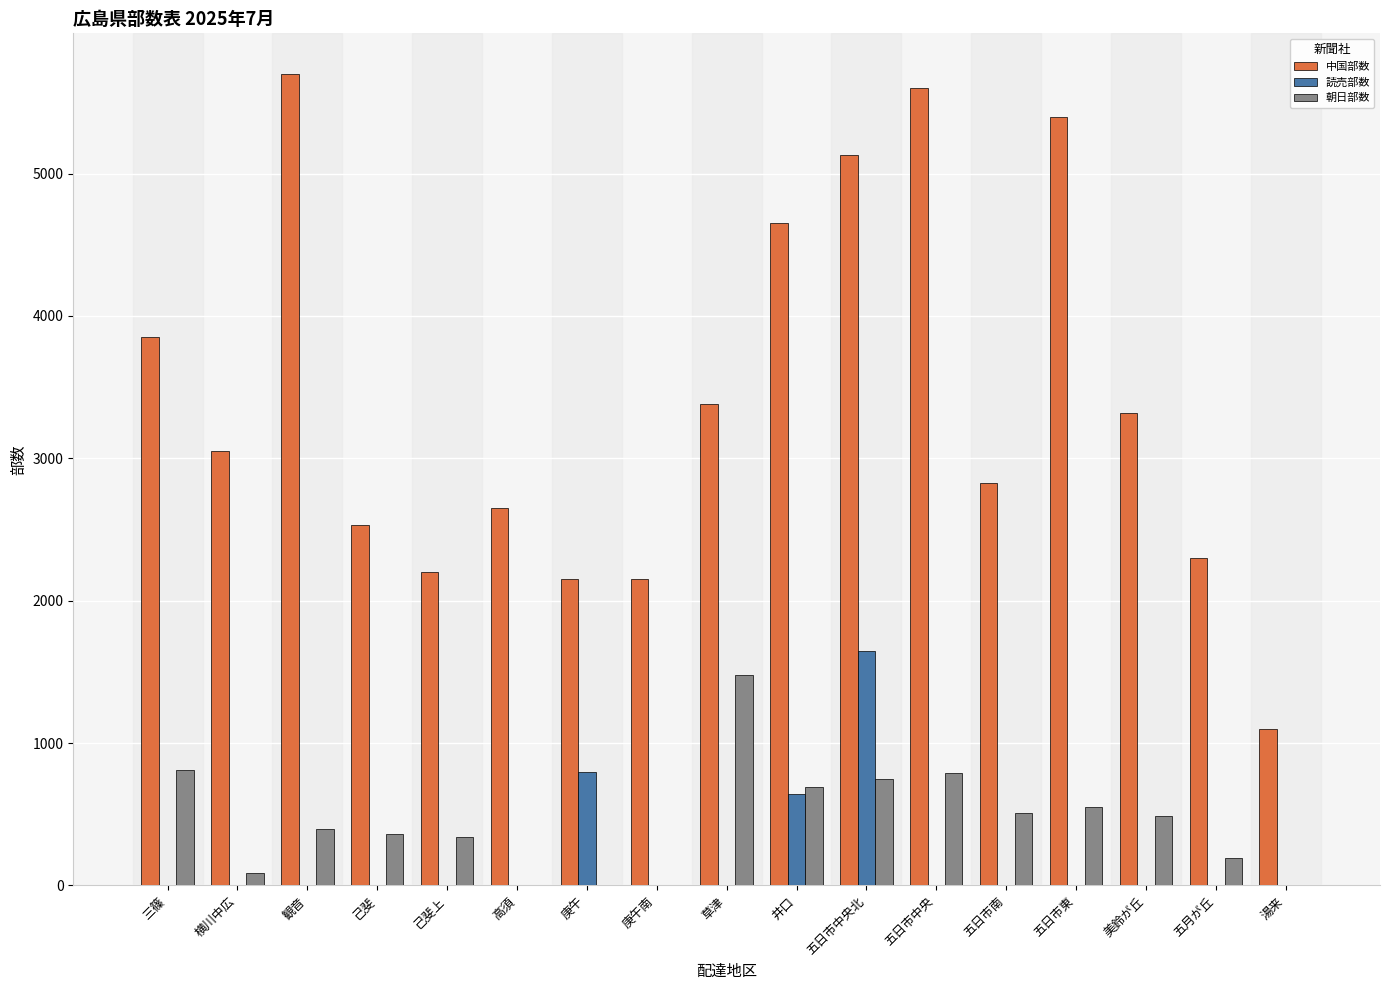

What is the sum of all 朝日部数 values?

7450